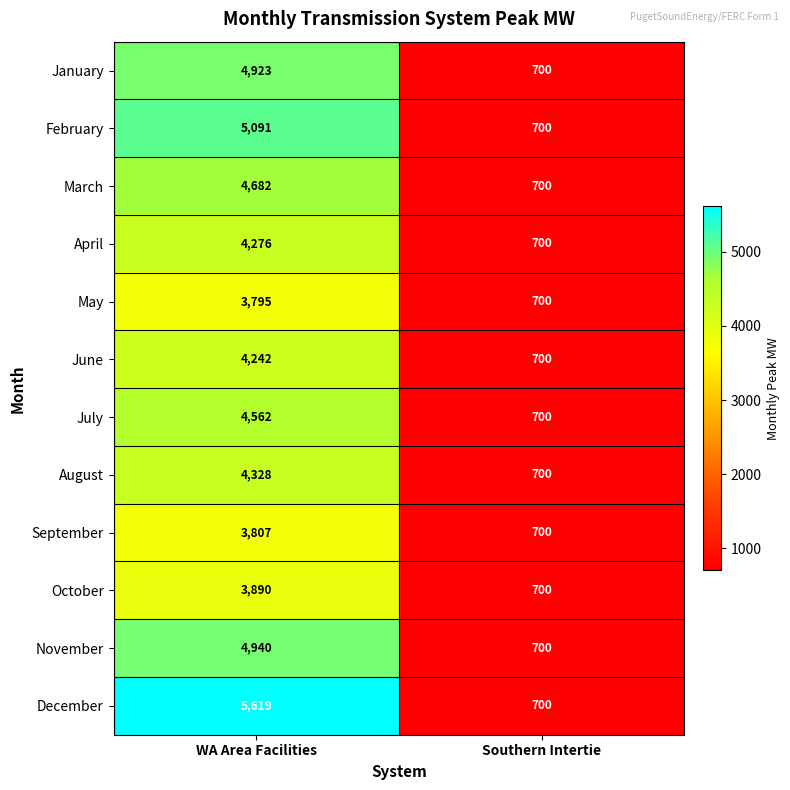

Rank the series by their maximum value, from highest to lowest.

December, February, November, January, March, July, August, April, June, October, September, May